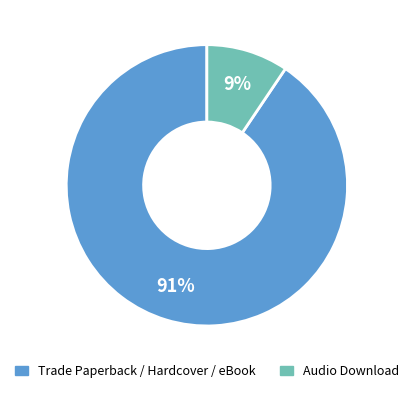

Rank the categories by value from lowest to highest.

Audio Download, Trade Paperback / Hardcover / eBook